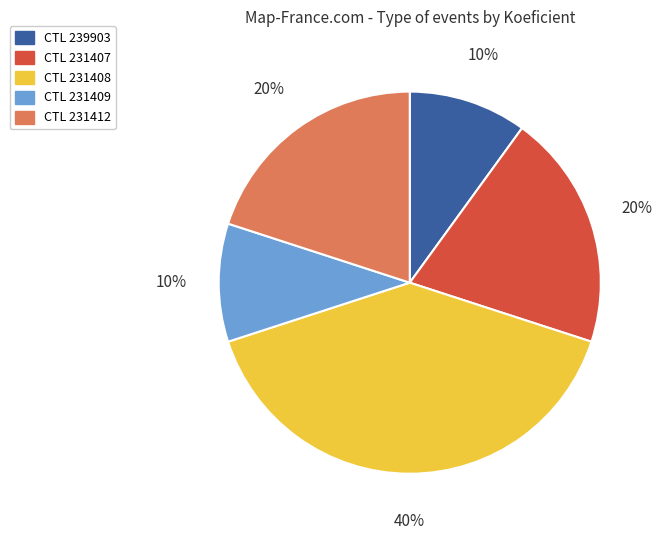

What is the ratio of the value at CTL 231409 to the value at CTL 231407?

0.5